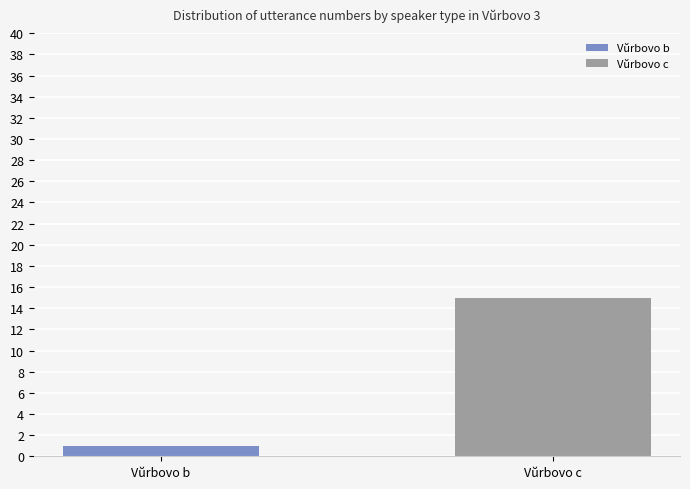

True or false: the data shows 45 at 26.

False